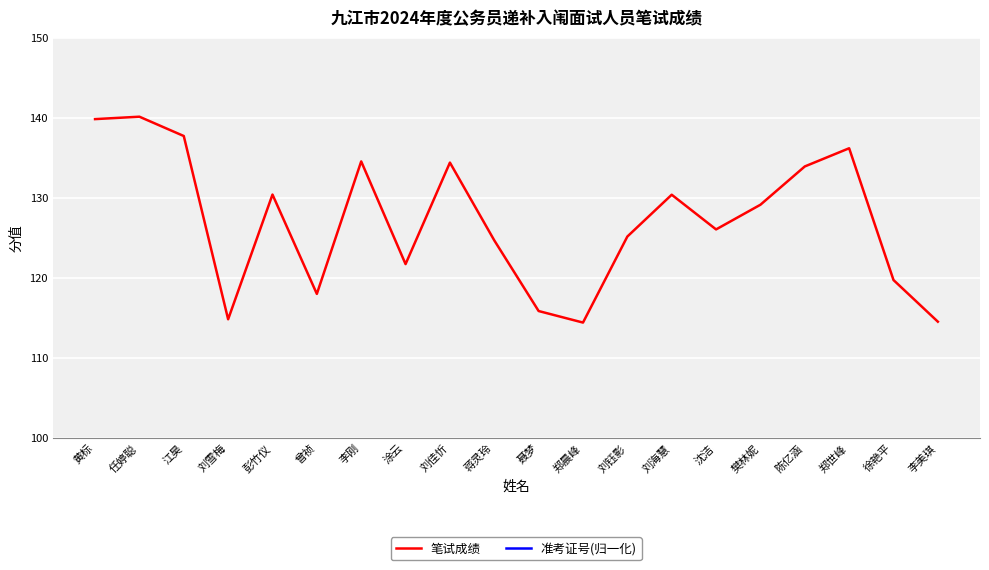

Where does the 笔试成绩 series first go above 129?

黄标